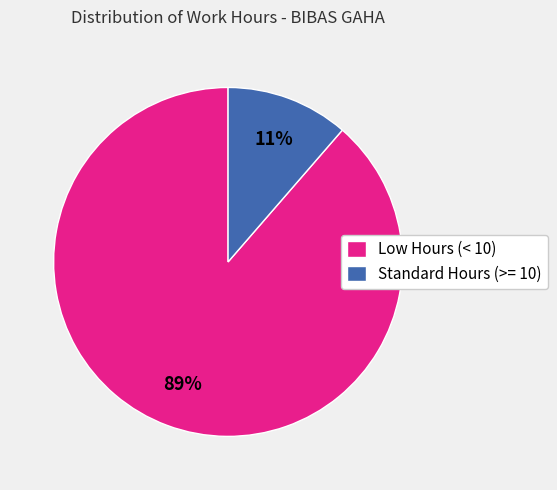

How many segments does this pie chart have?

2